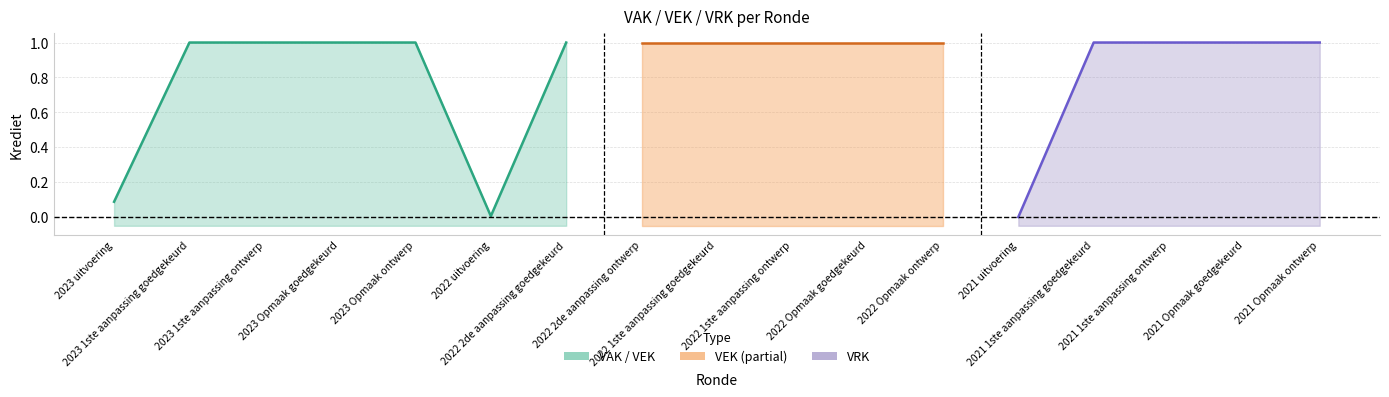

Which has a higher value, 2022 uitvoering or 2023 Opmaak goedgekeurd?

2023 Opmaak goedgekeurd